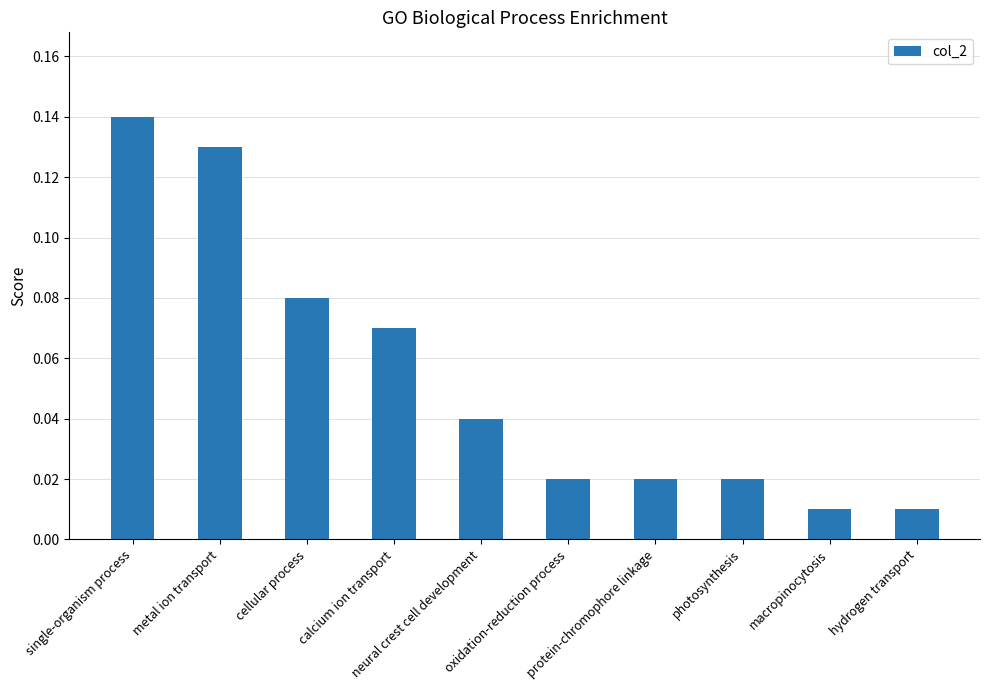

Reading right to left, what are all the values shown in this chart?

0.0	0.0	0.0	0.0	0.0	0.0	0.1	0.1	0.1	0.1